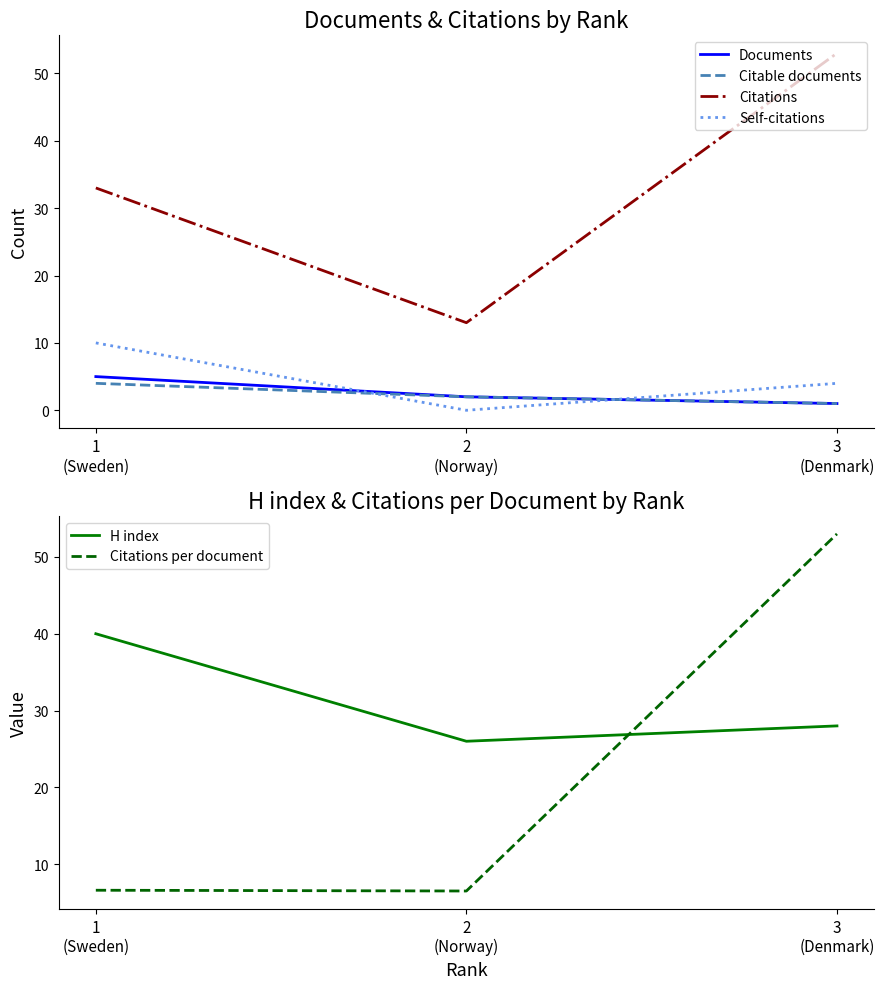

Does the chart have visible grid lines?

No